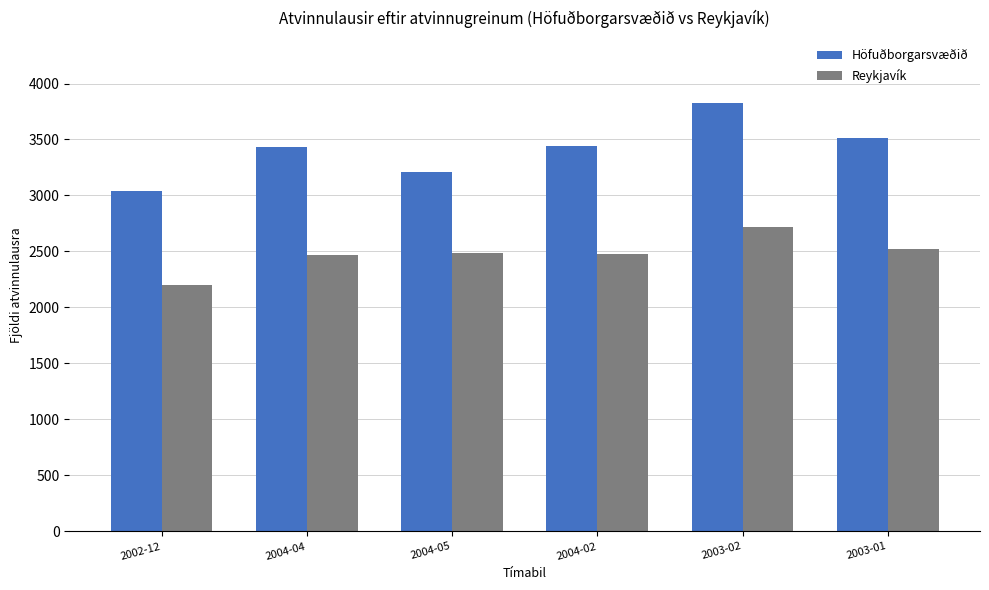

How many bars are there in each group?

2